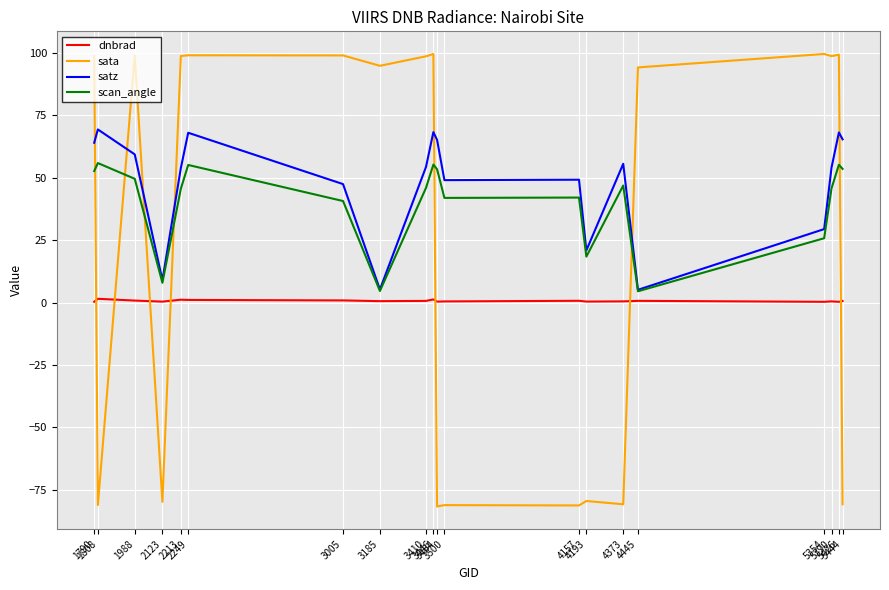

How many lines are shown in the chart?

4